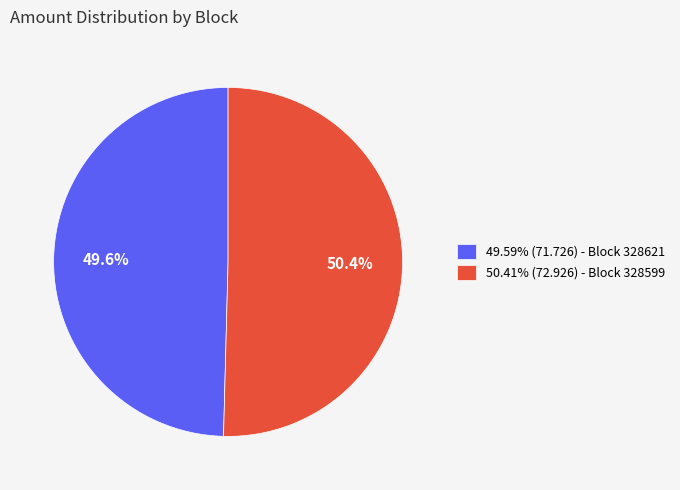

Is there a majority slice in this chart?

Yes